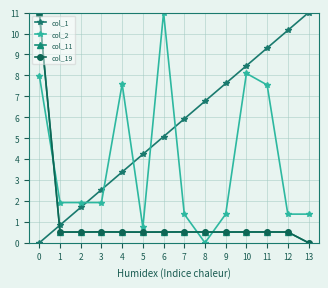

List the labels in order of col_1 value, smallest first.

0, 1, 2, 3, 4, 5, 6, 7, 8, 9, 10, 11, 12, 13